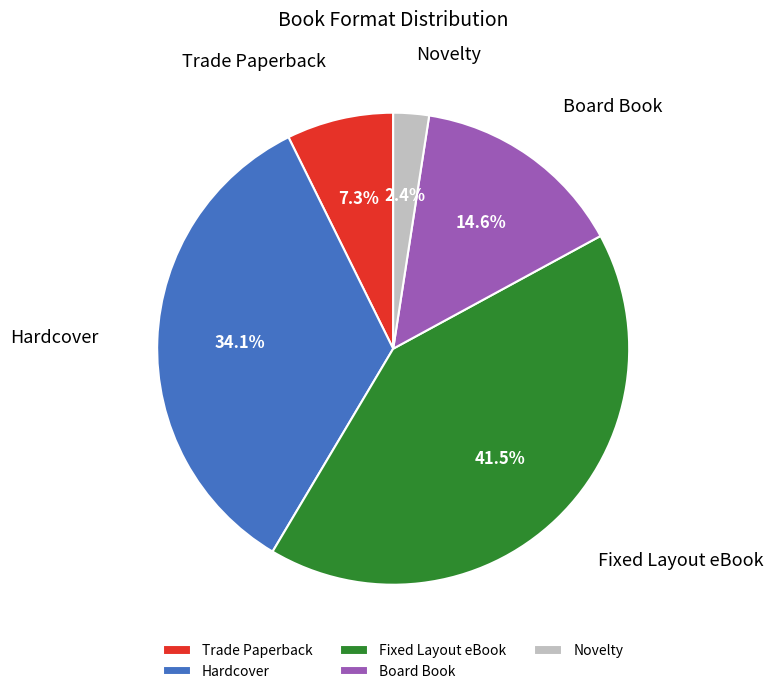

Is it true that Board Book is 20% of the pie?

False